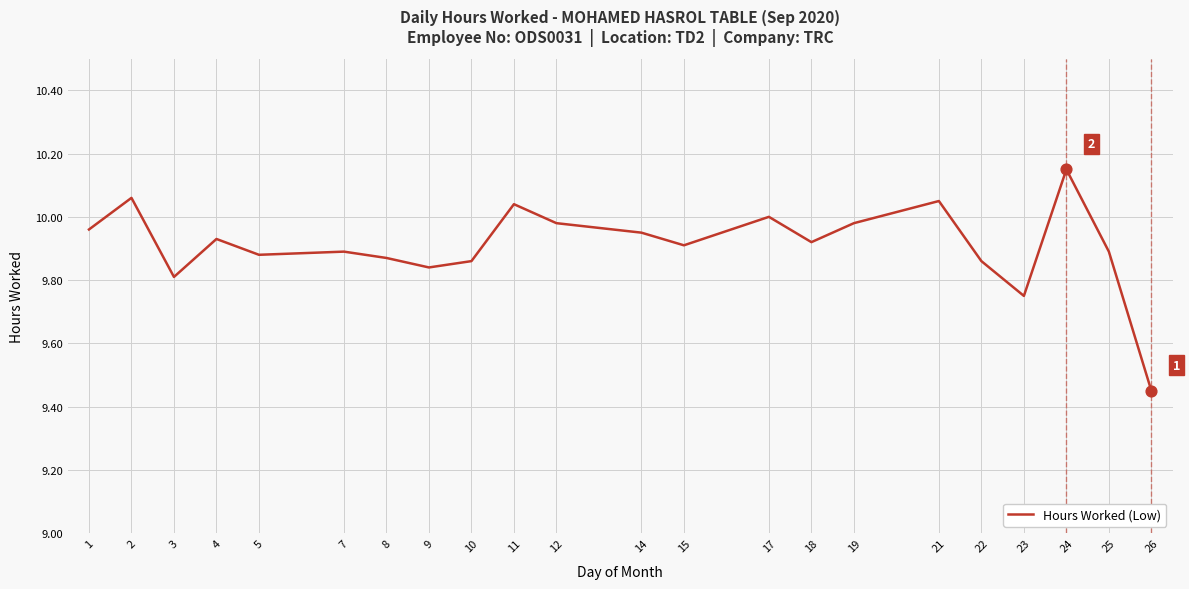

What is the ratio of the value at 4 to the value at 22?

1.0